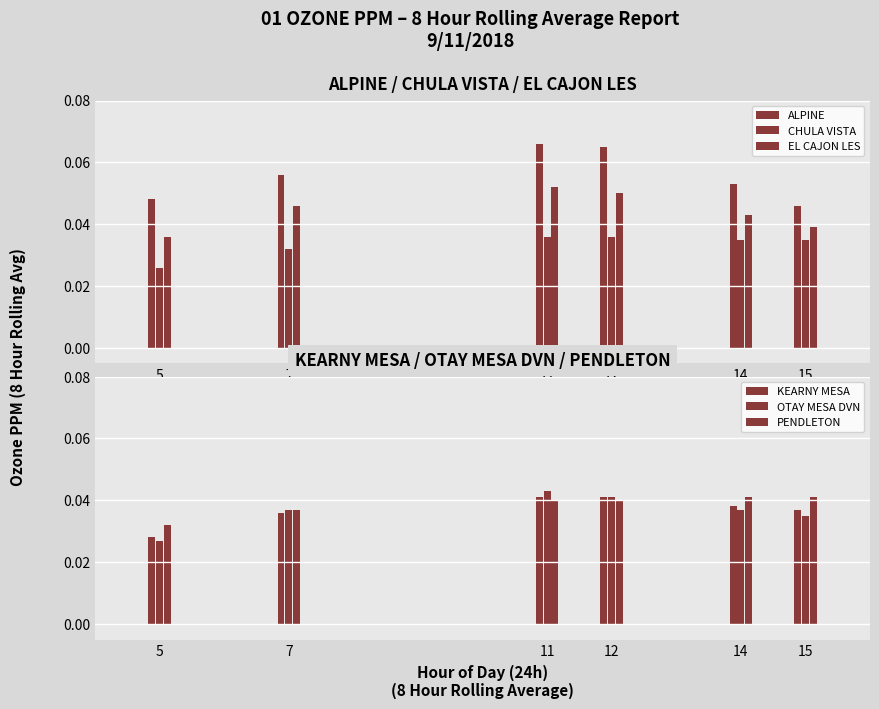

Count the number of categories in the chart.

6